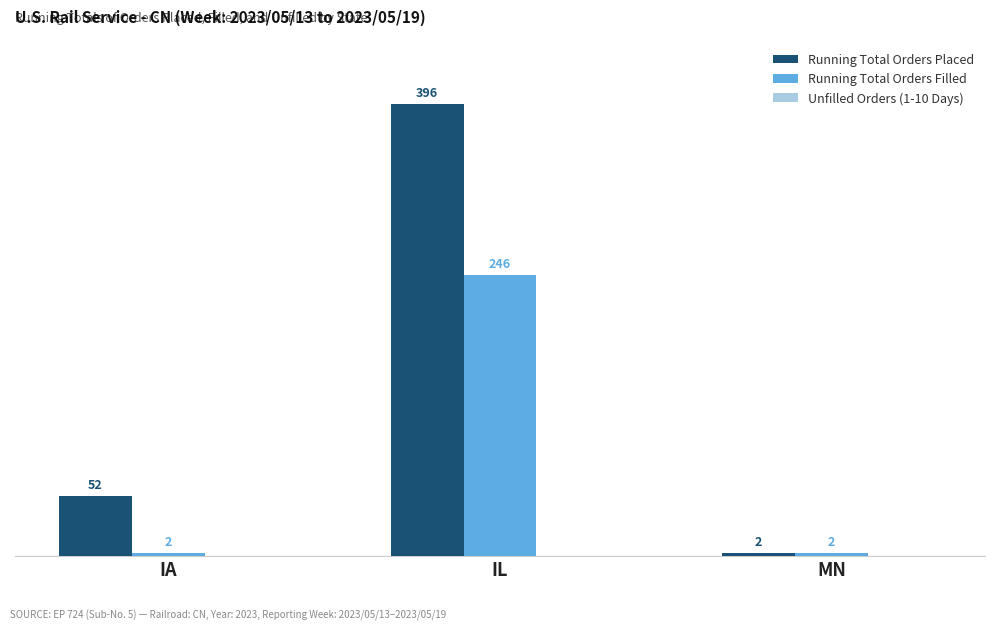

Are the bars grouped side by side (vs. stacked)?

Yes